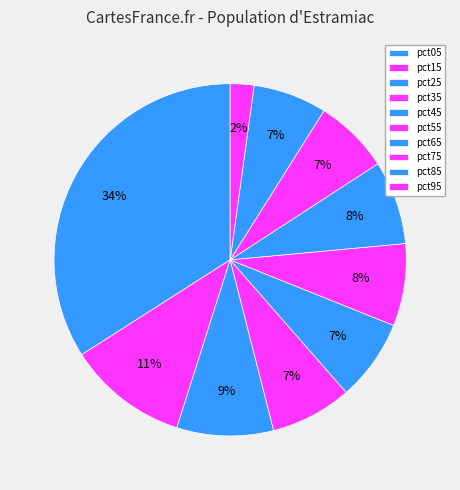

What percentage is the pct25 slice, to the nearest percent?

9%